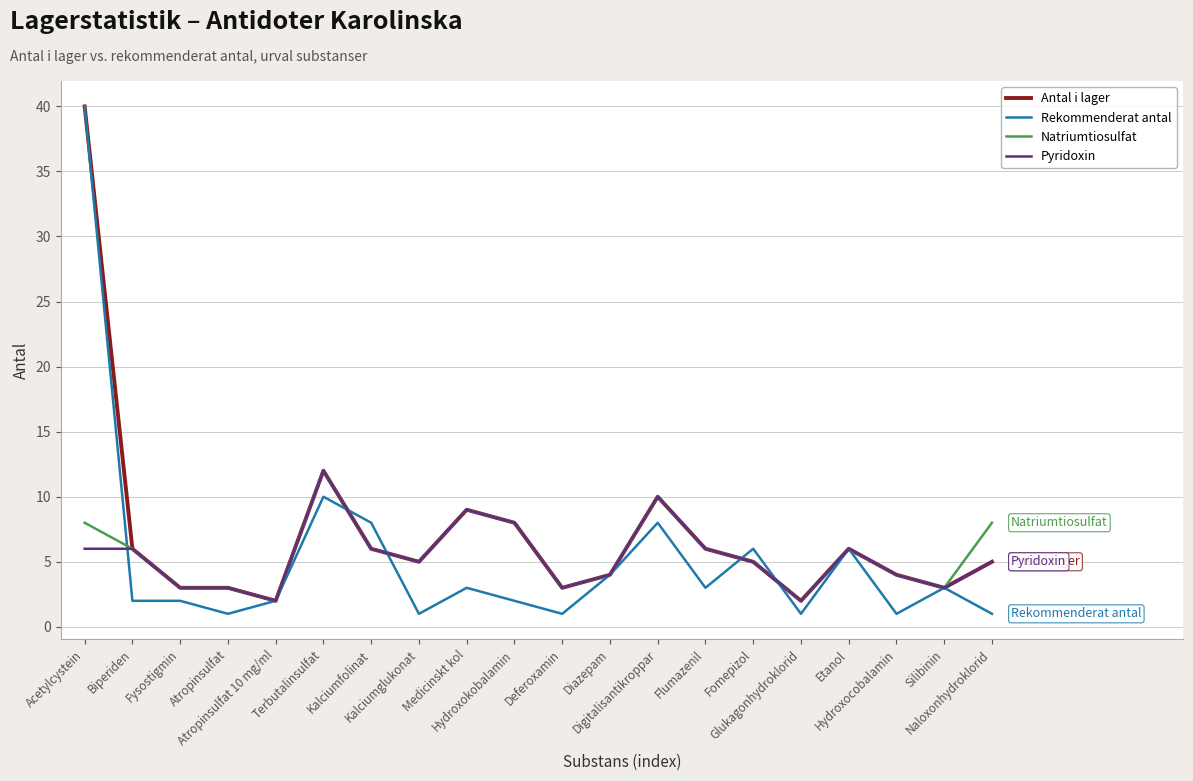

What is the difference between the second highest and minimum values in the Pyridoxin series?

8